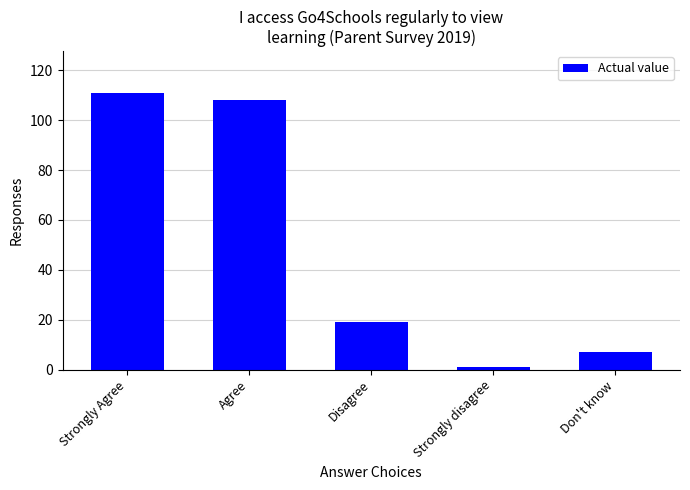

How many categories are shown in the chart?

5